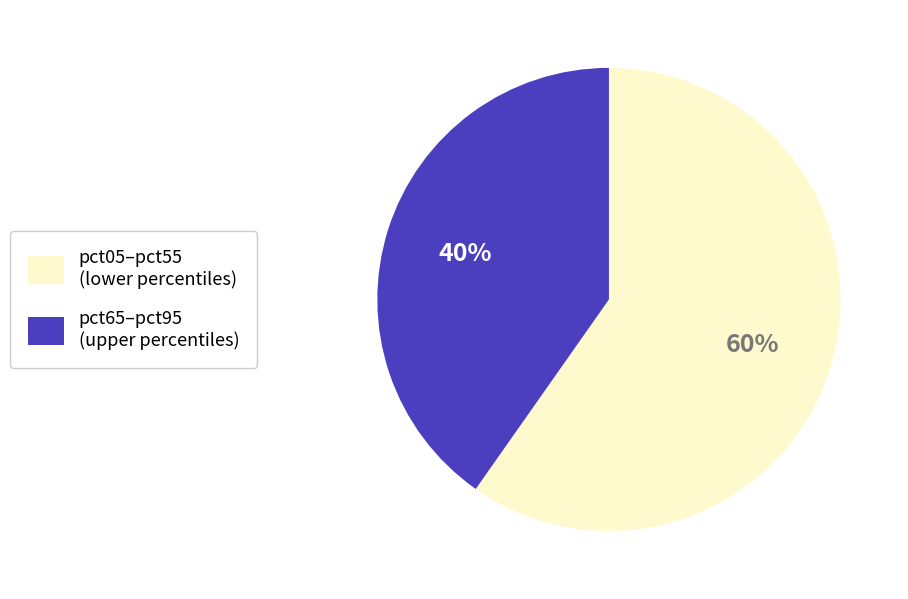

How many segments does this pie chart have?

2